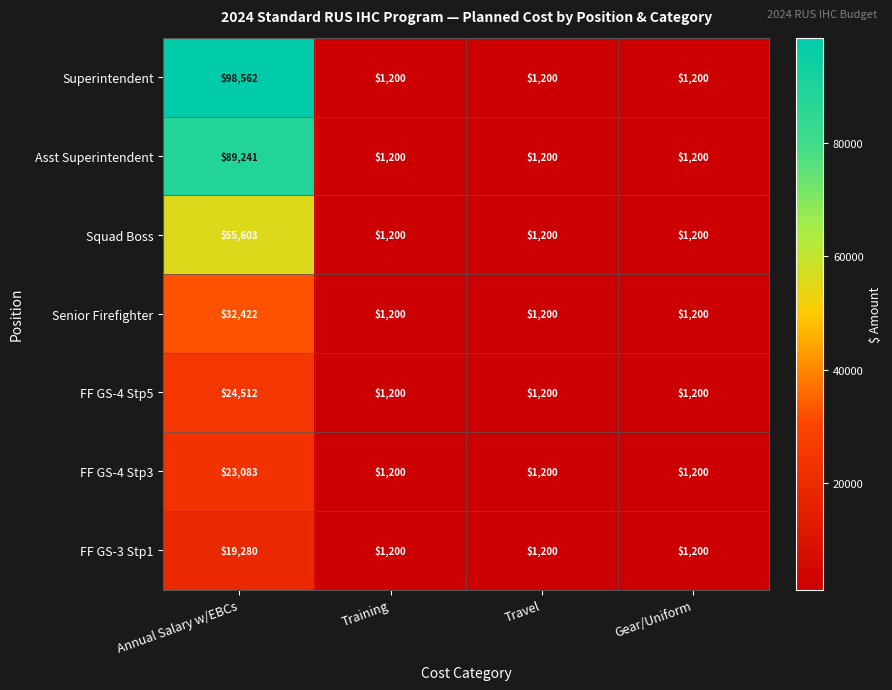

Rank the series by their maximum value, from highest to lowest.

Superintendent, Asst Superintendent, Squad Boss, Senior Firefighter, FF GS-4 Stp5, FF GS-4 Stp3, FF GS-3 Stp1